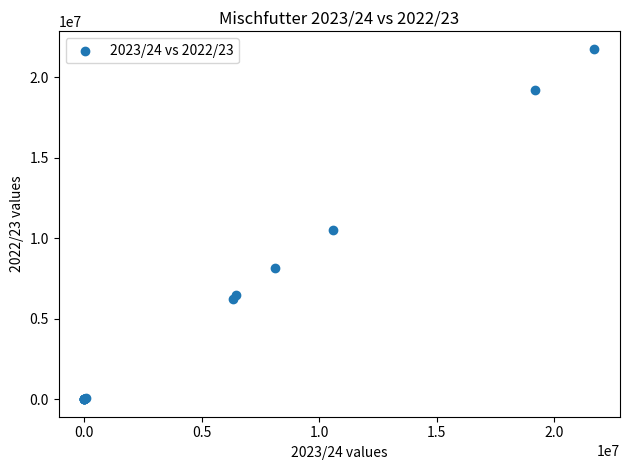

What Y value in the scatter plot is closest to 10889814?

10494890.0